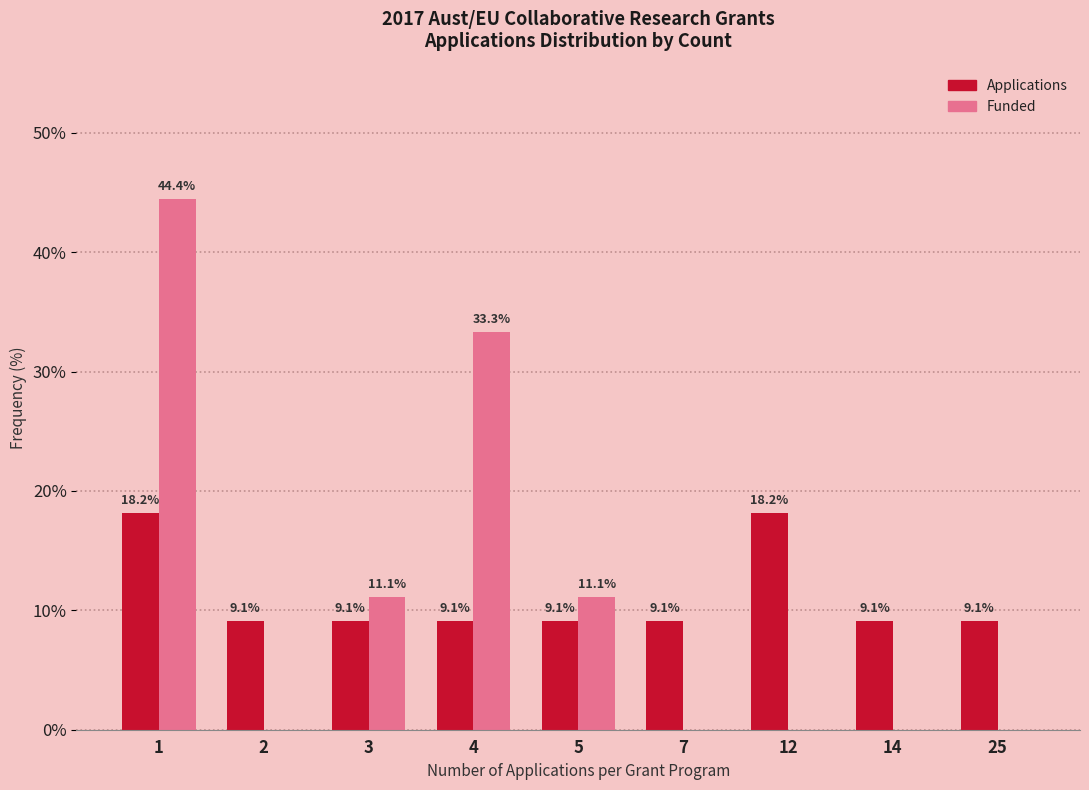

Reading left to right, transcribe all the data shown in this chart.

Applications: 1=18.2	2=9.1	3=9.1	4=9.1	5=9.1	7=9.1	12=18.2	14=9.1	25=9.1
Funded: 1=44.4	2=0.0	3=11.1	4=33.3	5=11.1	7=0.0	12=0.0	14=0.0	25=0.0